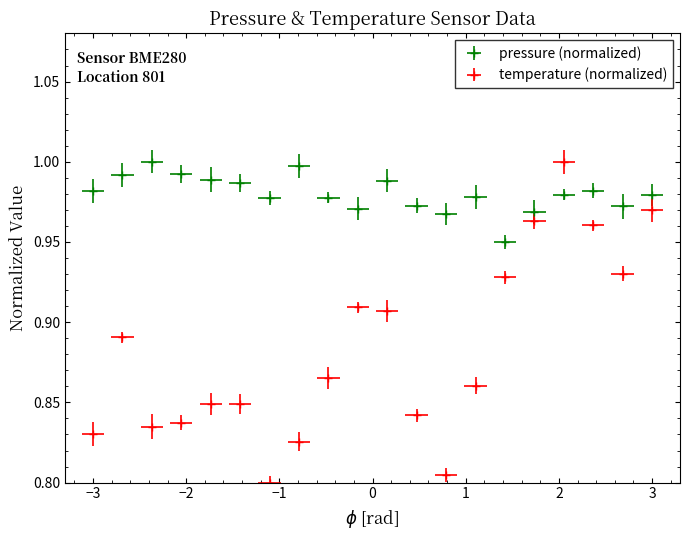

True or false: pressure and temperature intersect in this chart.

True